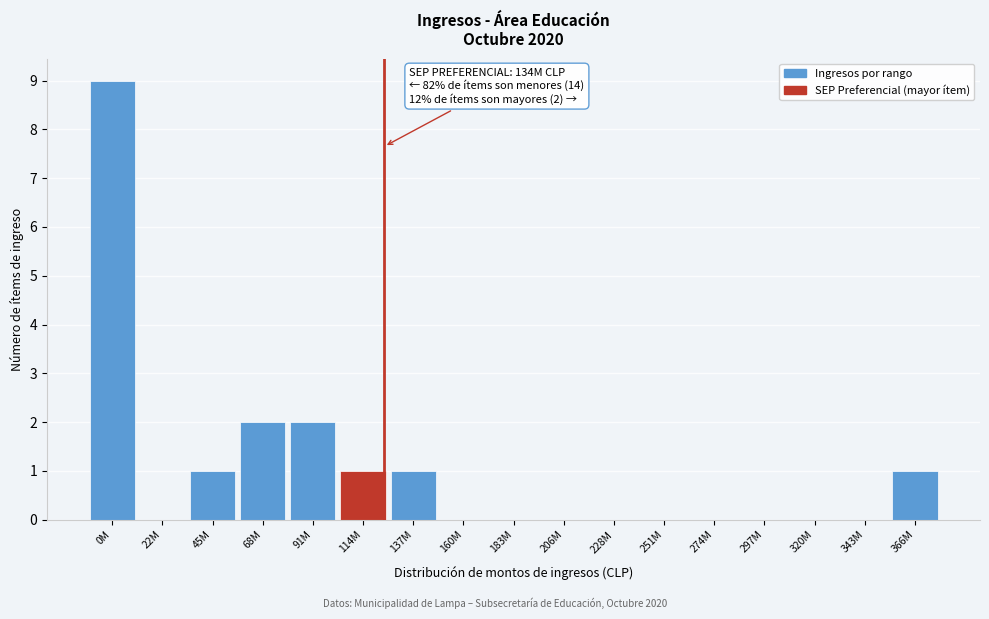

Reading right to left, transcribe all the data shown in this chart.

366M=1	343M=0	320M=0	297M=0	274M=0	251M=0	228M=0	206M=0	183M=0	160M=0	137M=1	114M=1	91M=2	68M=2	45M=1	22M=0	0M=9